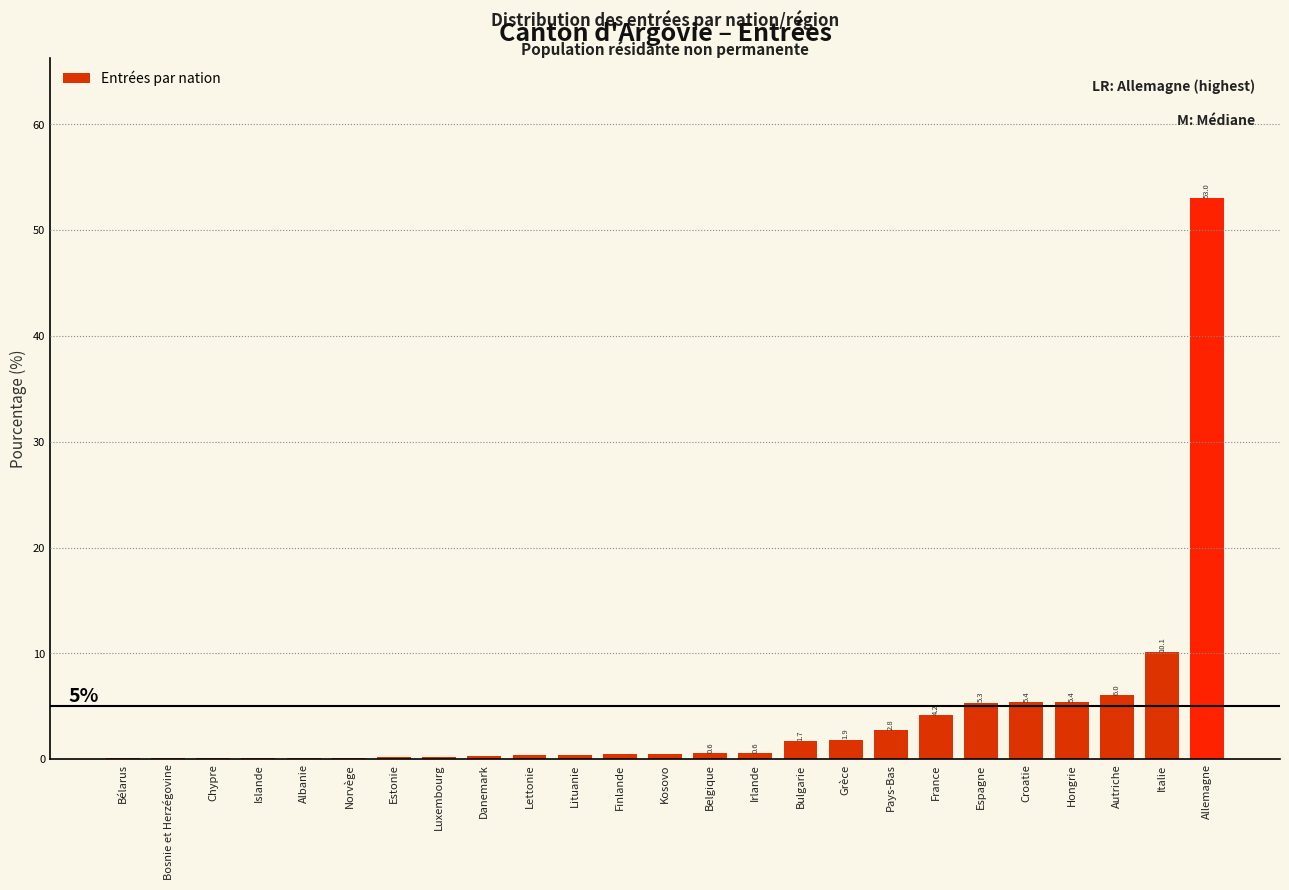

Which has a higher value, Autriche or Bélarus?

Autriche